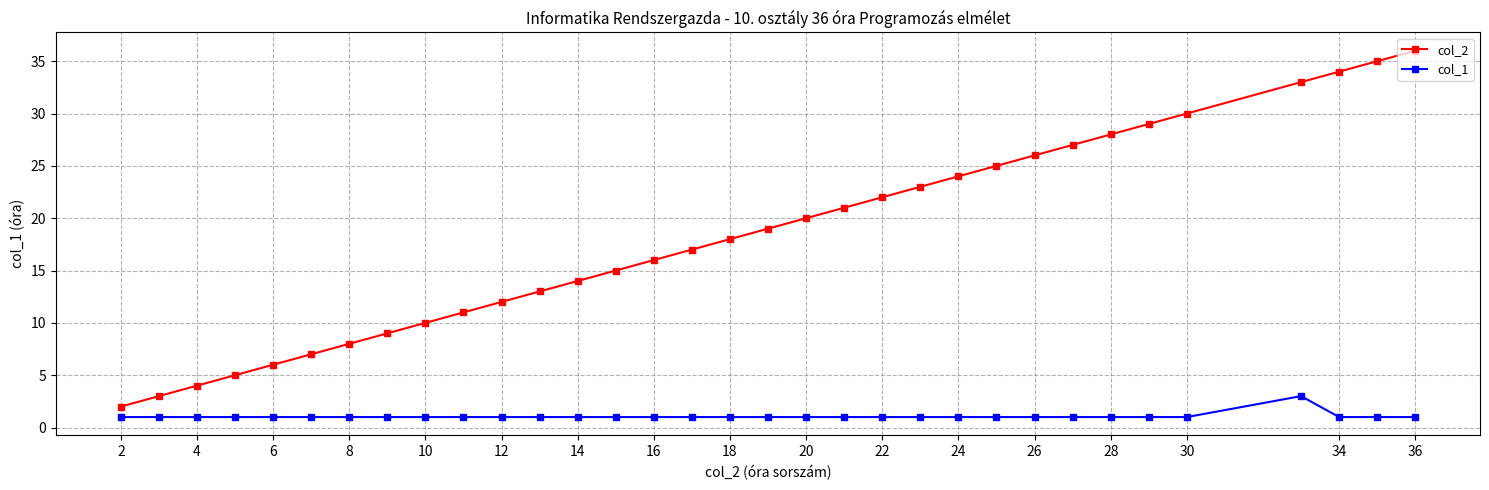

True or false: col_2 has more than 1 interior local peaks.

False